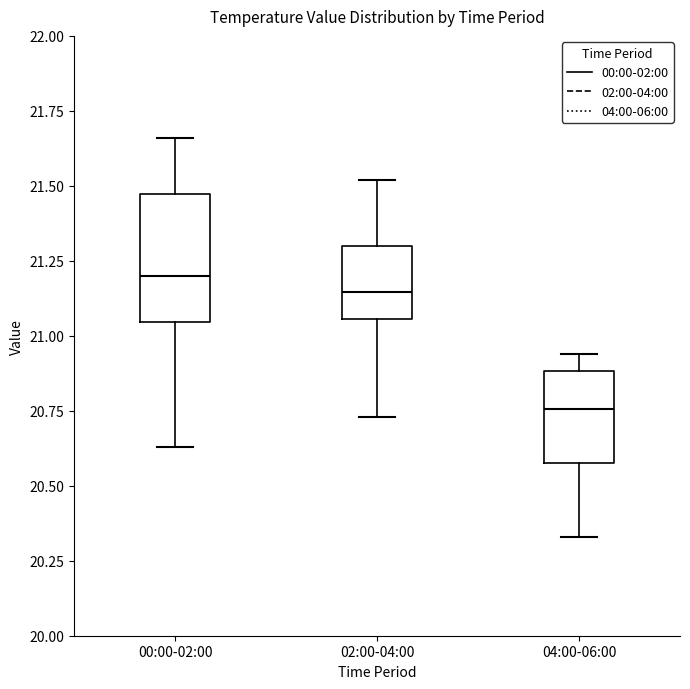

Where does the median line of the box for 04:00-06:00 sit on the y-axis? The values are not printed on the chart, so give them approximately, as read against the axis.

20.75